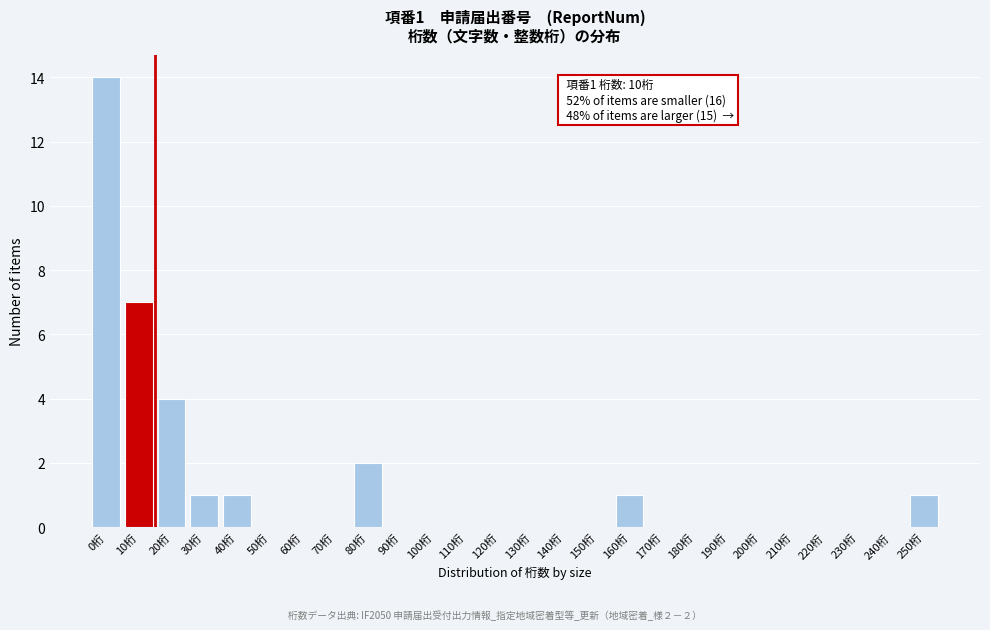

Reading left to right, transcribe all the data shown in this chart.

0桁=14	10桁=7	20桁=4	30桁=1	40桁=1	50桁=0	60桁=0	70桁=0	80桁=2	90桁=0	100桁=0	110桁=0	120桁=0	130桁=0	140桁=0	150桁=0	160桁=1	170桁=0	180桁=0	190桁=0	200桁=0	210桁=0	220桁=0	230桁=0	240桁=0	250桁=1